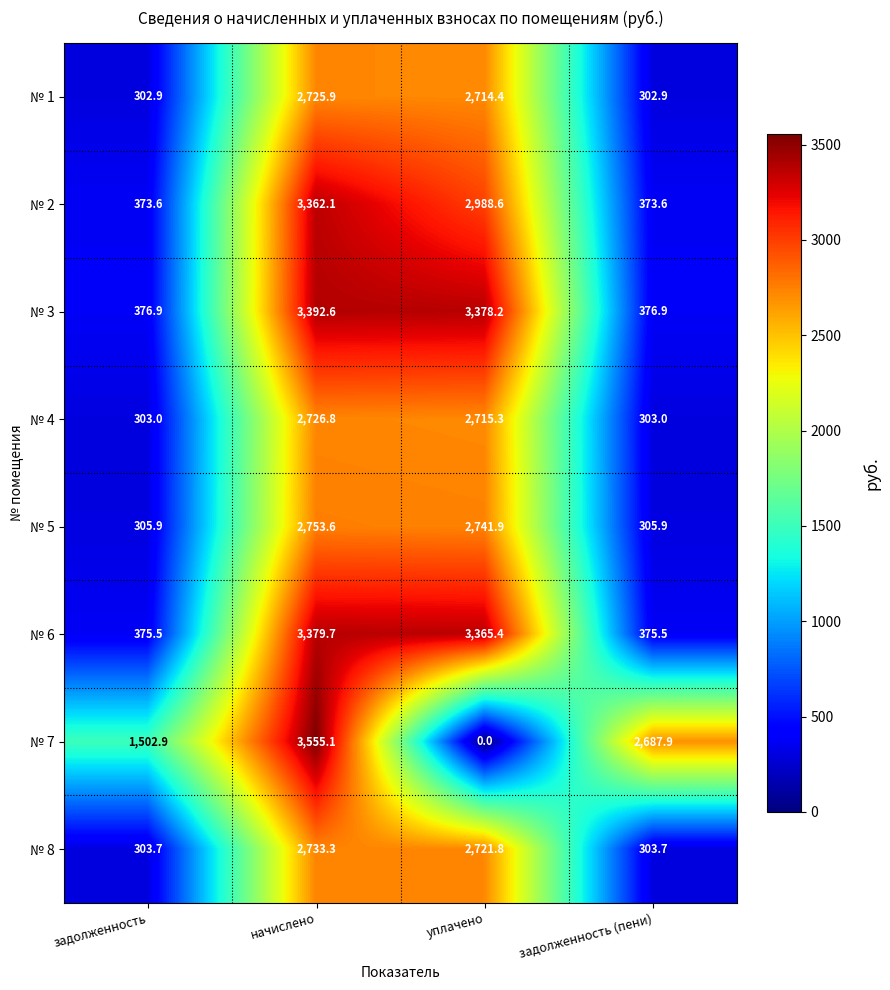

Between начислено and задолженность (пени), which series saw the biggest shift?

№ 3